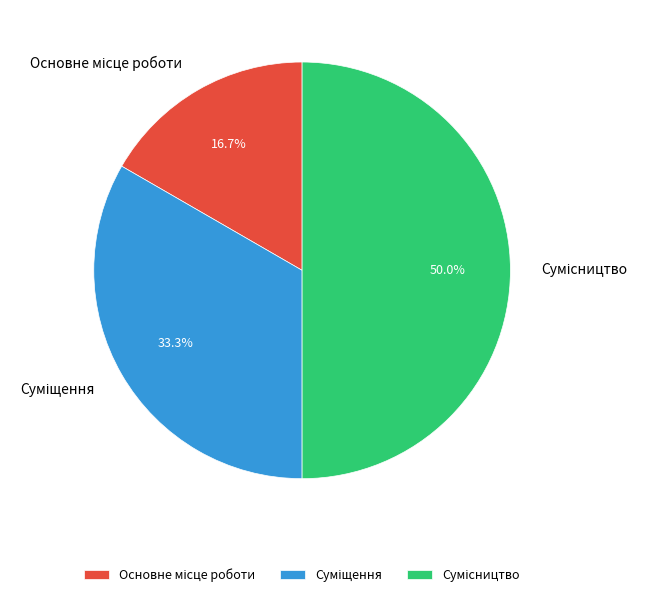

How many segments does this pie chart have?

3